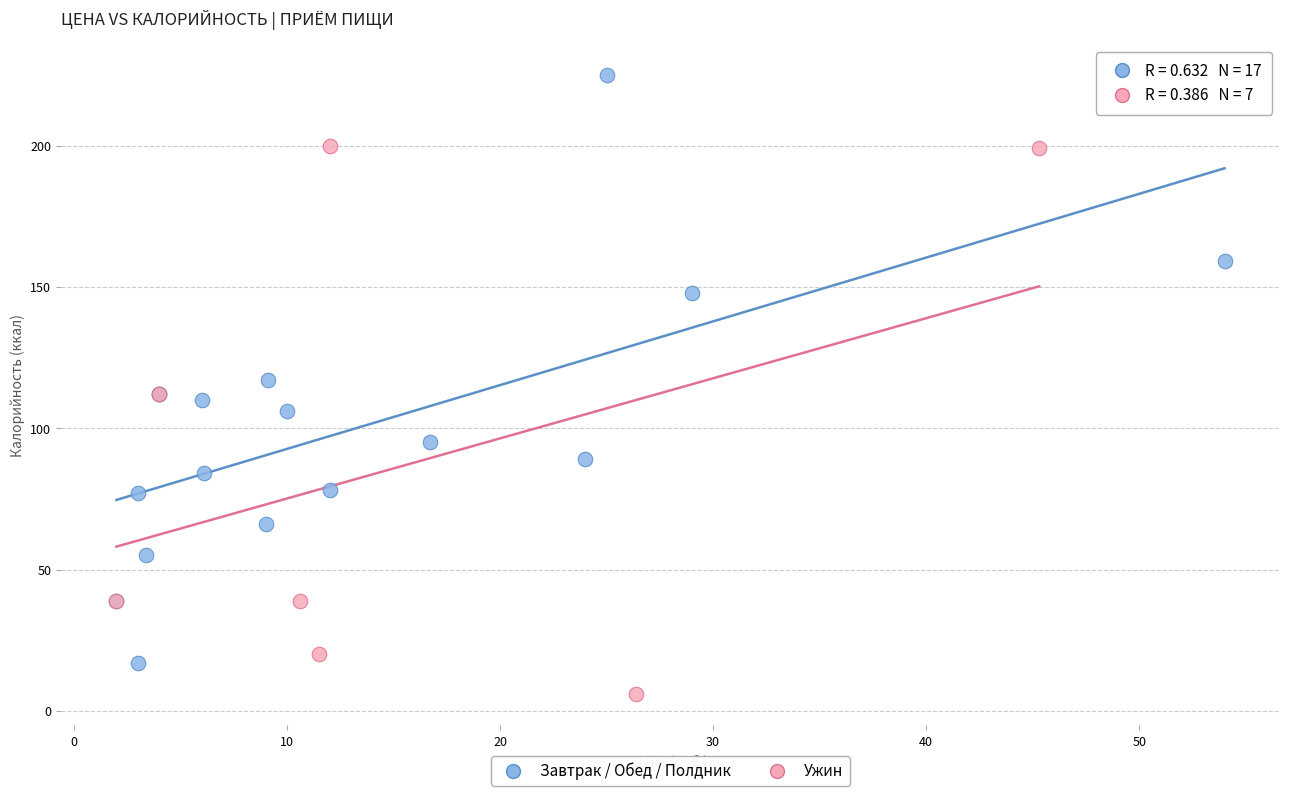

Which series reaches the minimum Y coordinate?

Ужин